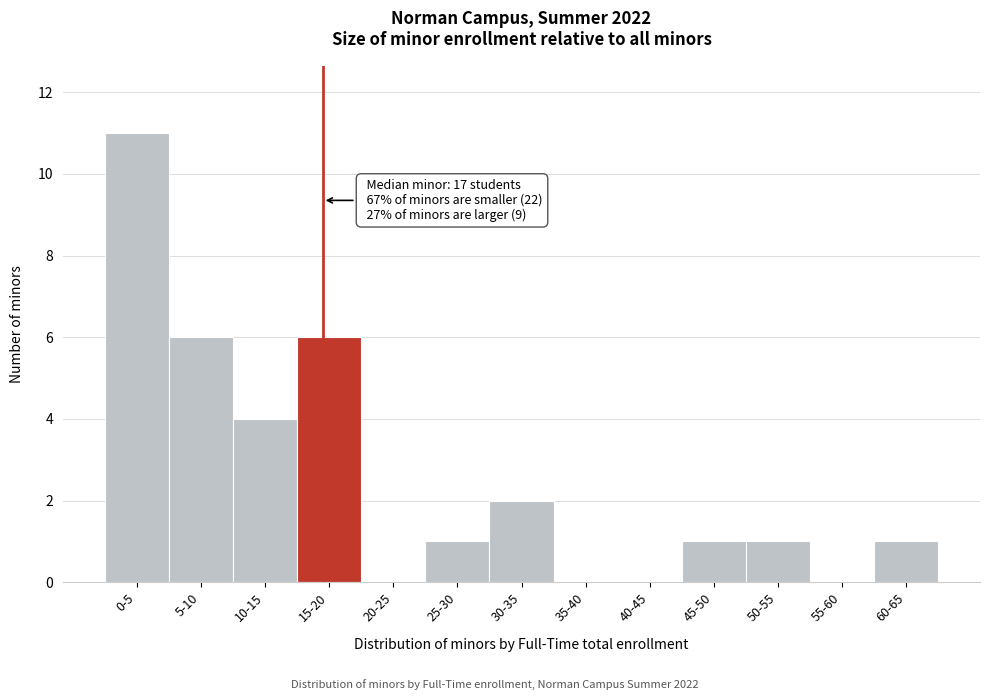

Reading right to left, list all the values displayed in this chart.

60-65=1	55-60=0	50-55=1	45-50=1	40-45=0	35-40=0	30-35=2	25-30=1	20-25=0	15-20=6	10-15=4	5-10=6	0-5=11